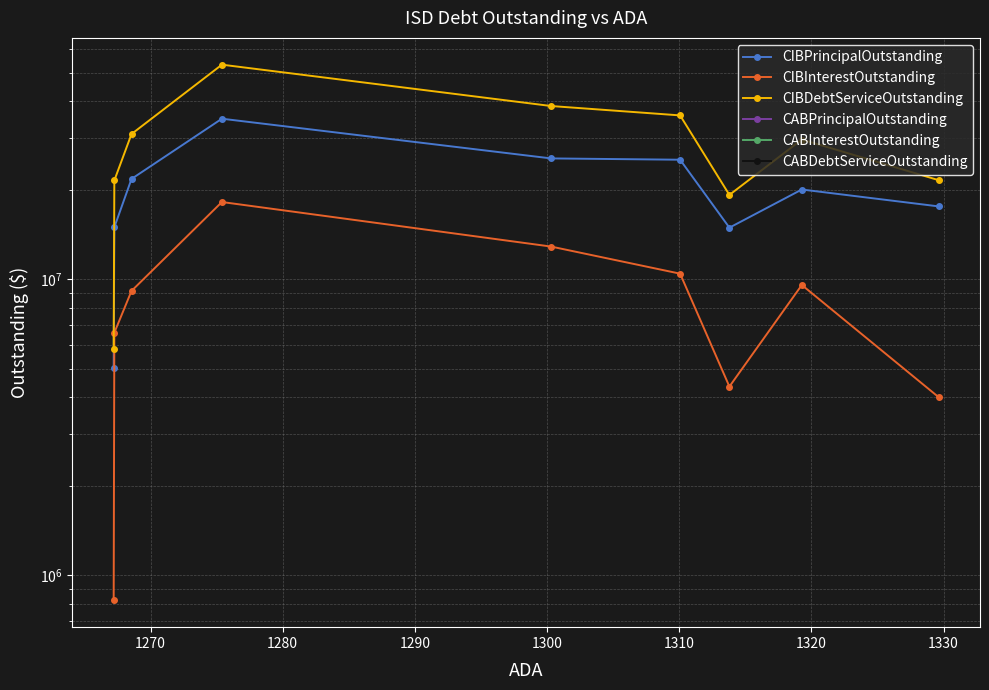

True or false: CIBDebtServiceOutstanding and CABInterestOutstanding cross at least once.

False